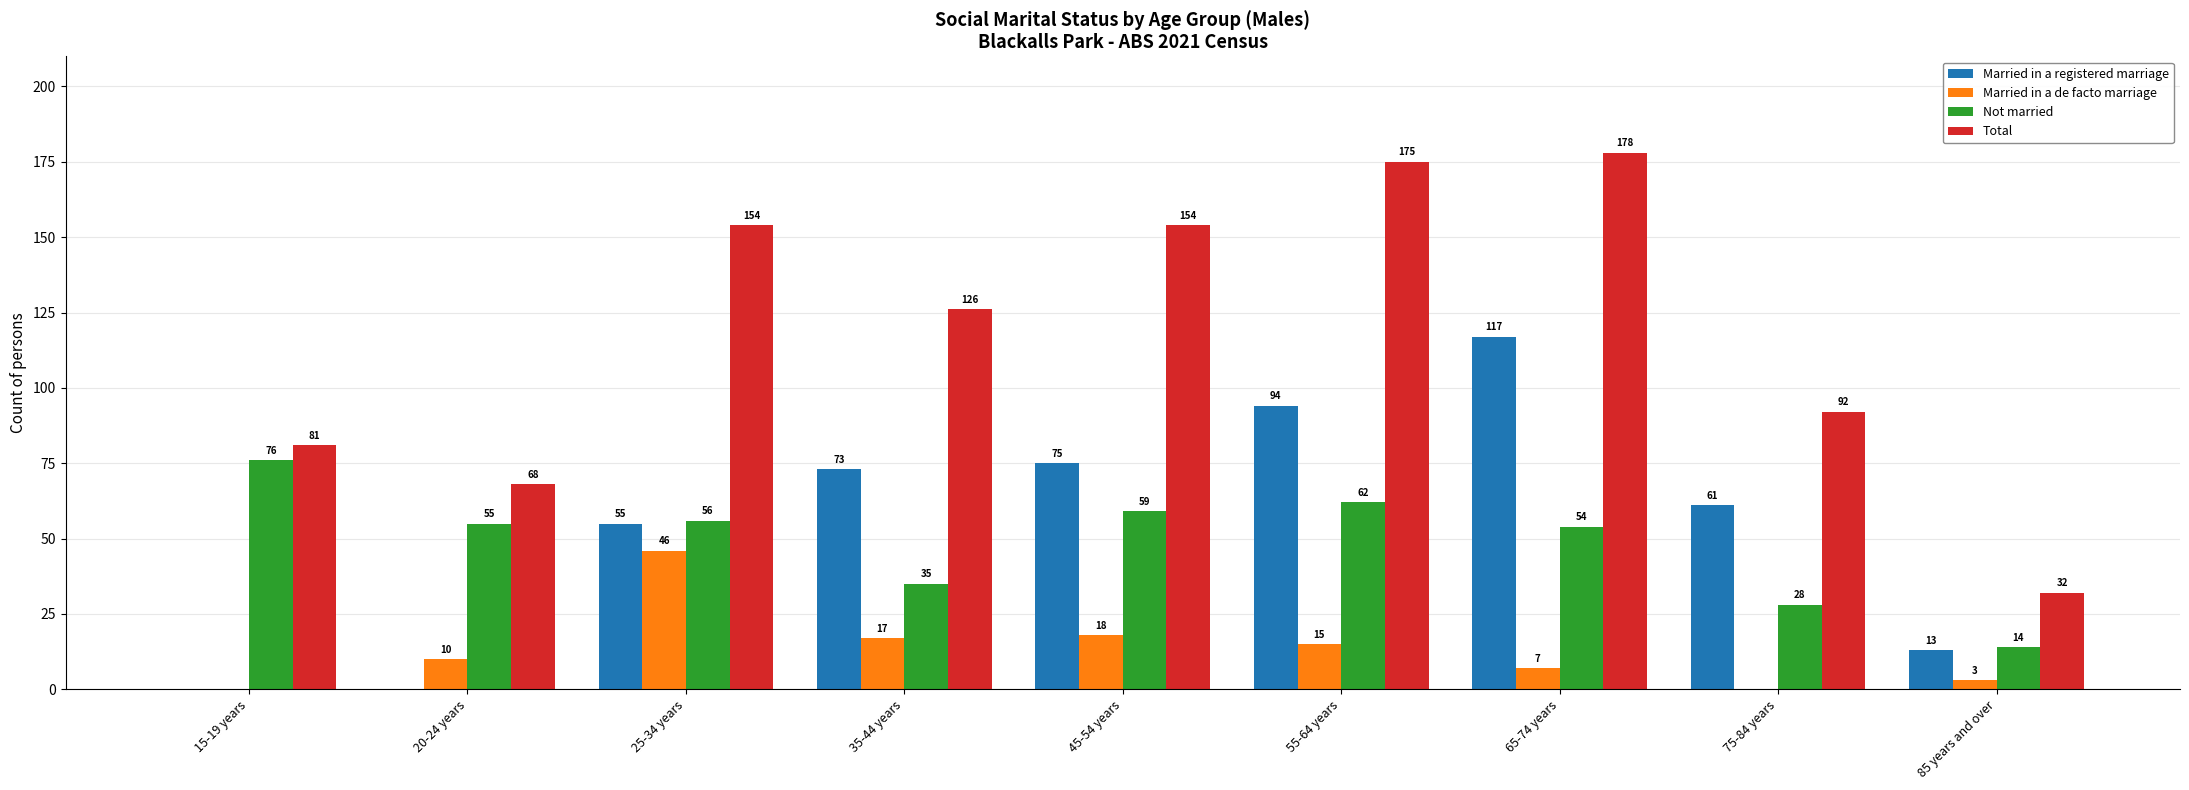

What is the sum of the Married in a registered marriage values at 45-54 years and 15-19 years?

75